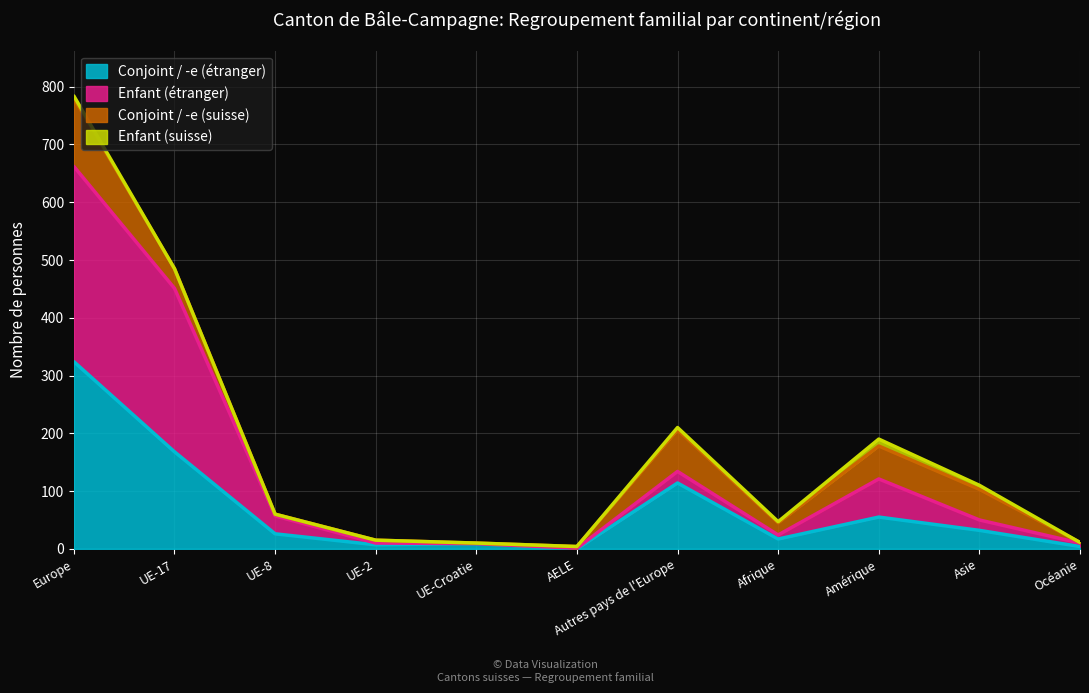

What is the label of the 2nd point from the left?

UE-17